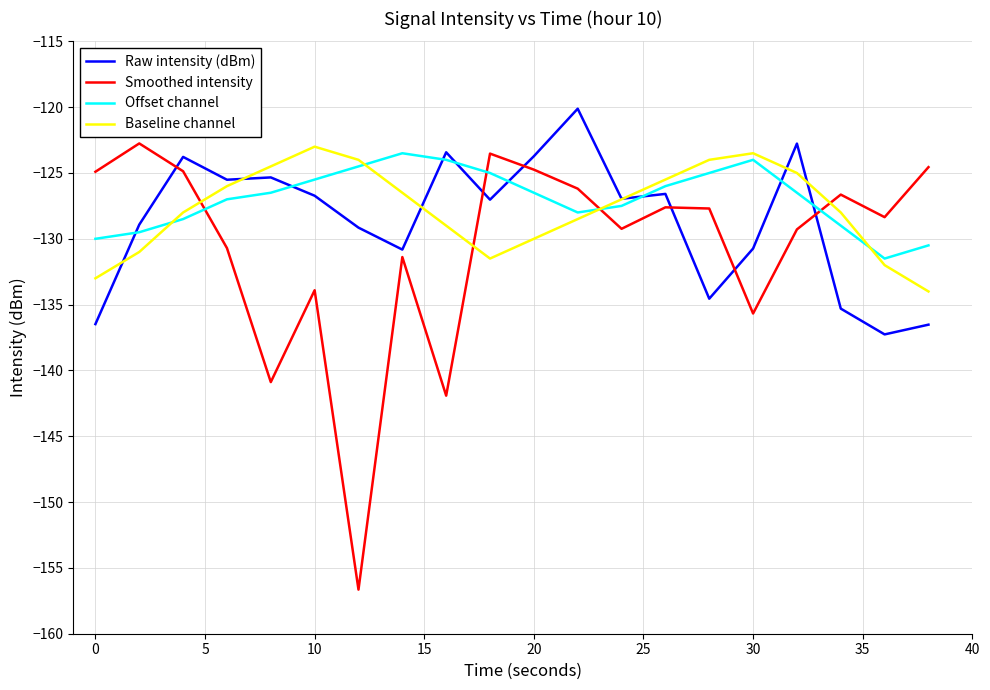

How many intersections are there between Baseline channel and Smoothed intensity?

4